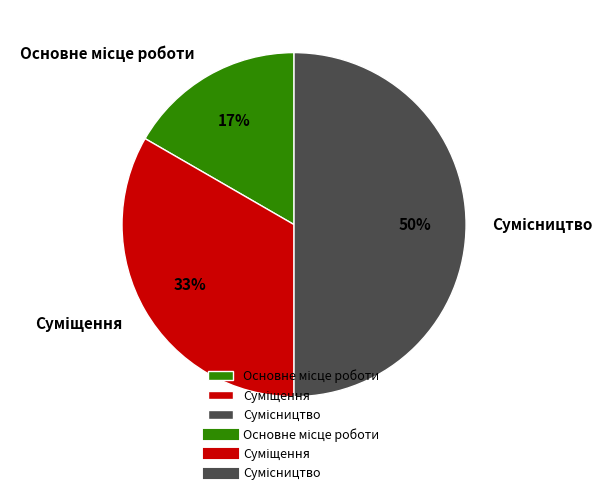

To the nearest percent, what is the difference between the largest and smallest slice percentages?

33%